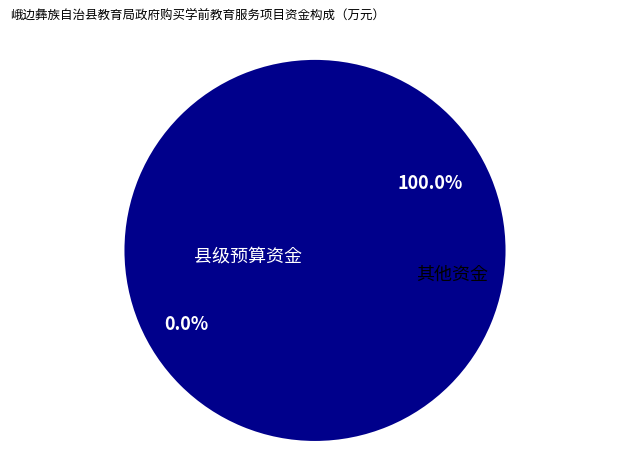

The 县级预算资金 slice represents 99% of the pie. True or false?

False